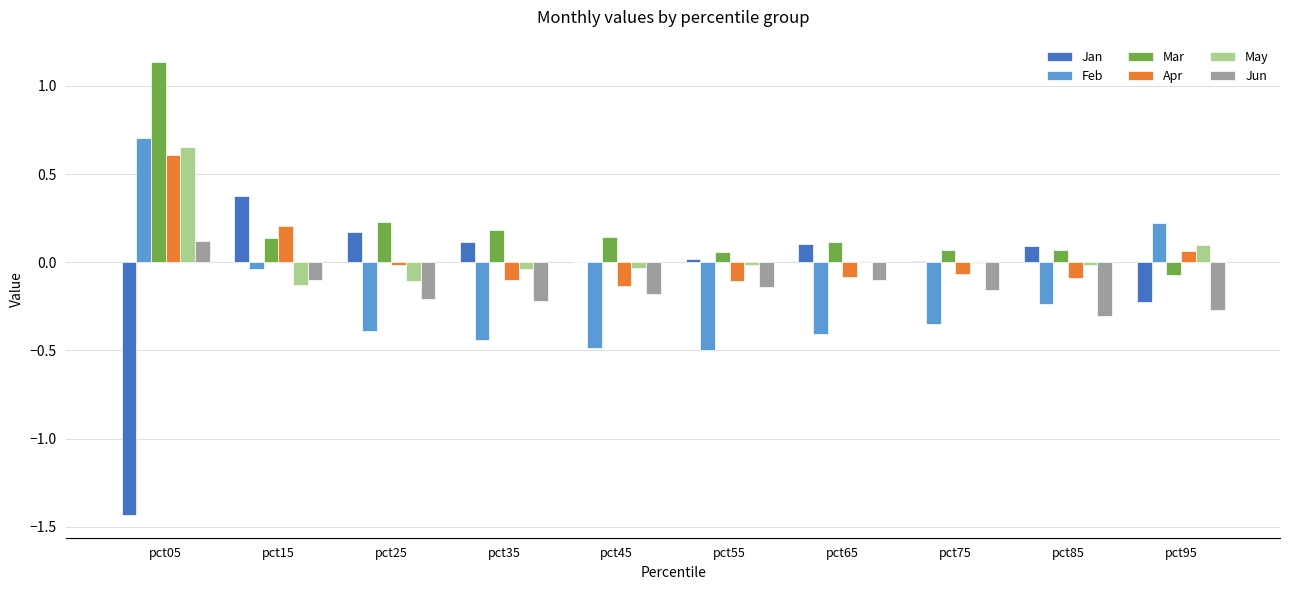

The value of Jan at pct95 is -0.1. True or false?

False